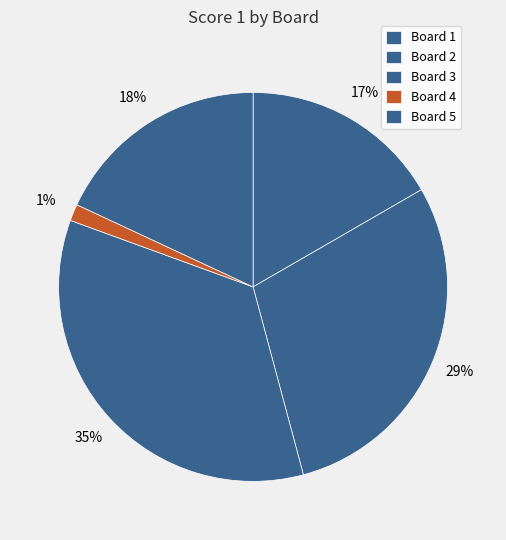

Is Board 2 the majority of the pie?

No